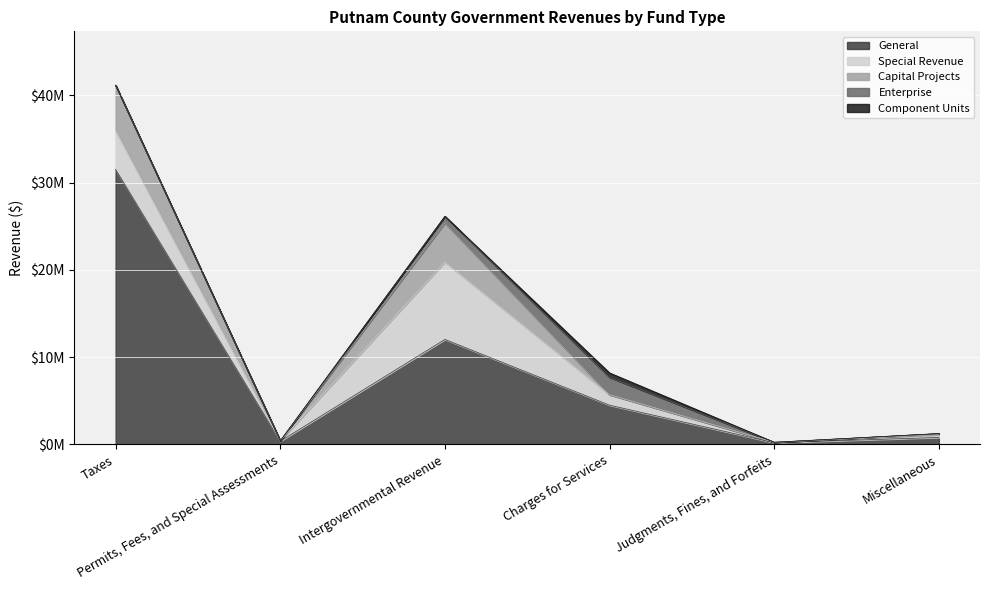

What are all the series names shown in the legend?

General, Special Revenue, Capital Projects, Enterprise, Component Units